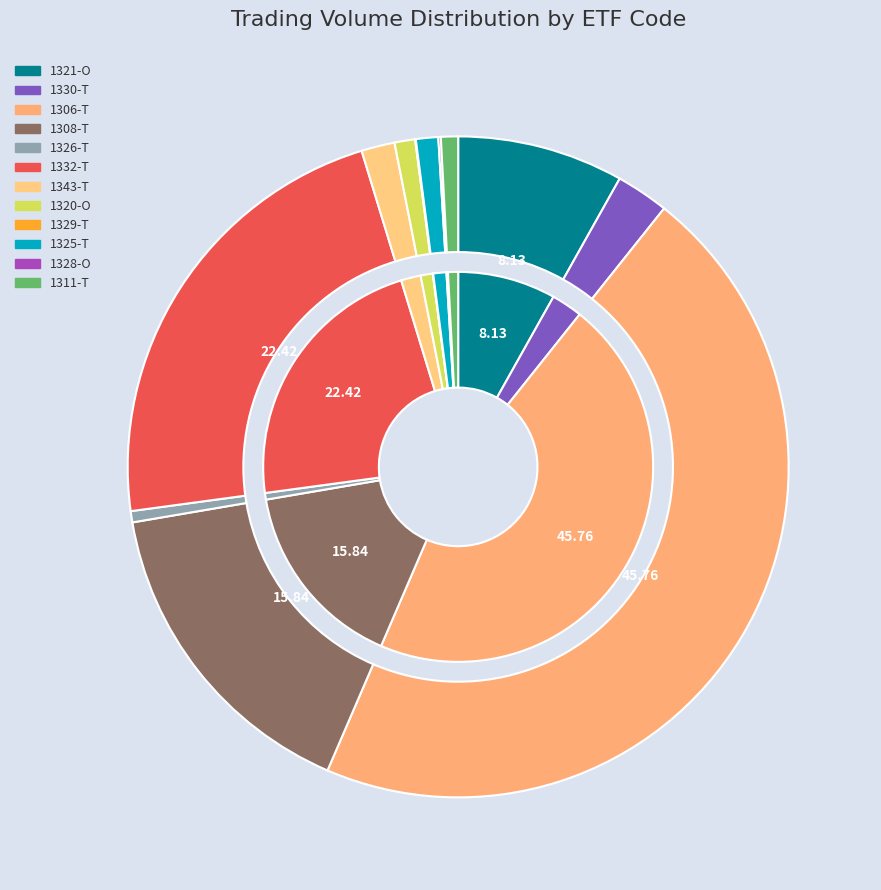

How many slices are in this pie chart?

12